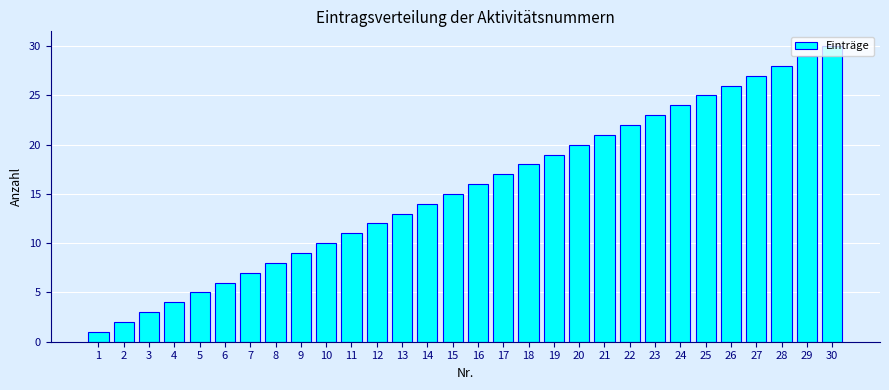

Approximately how many times larger is the value at 28 compared to 23?

1.2